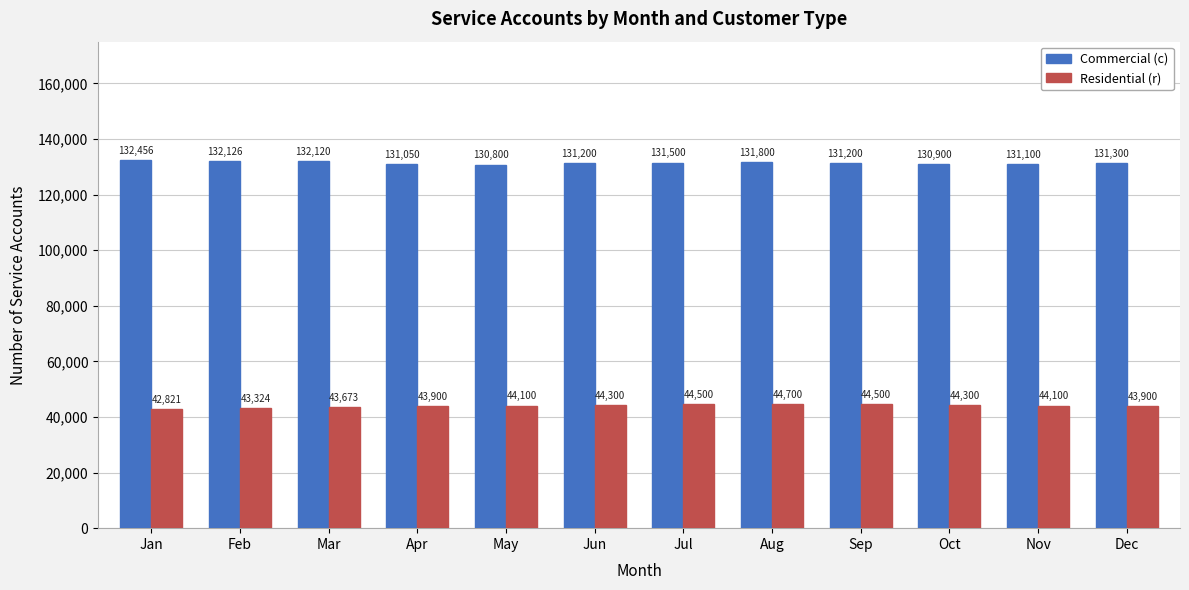

Which category has the lowest value across all series?

Jan